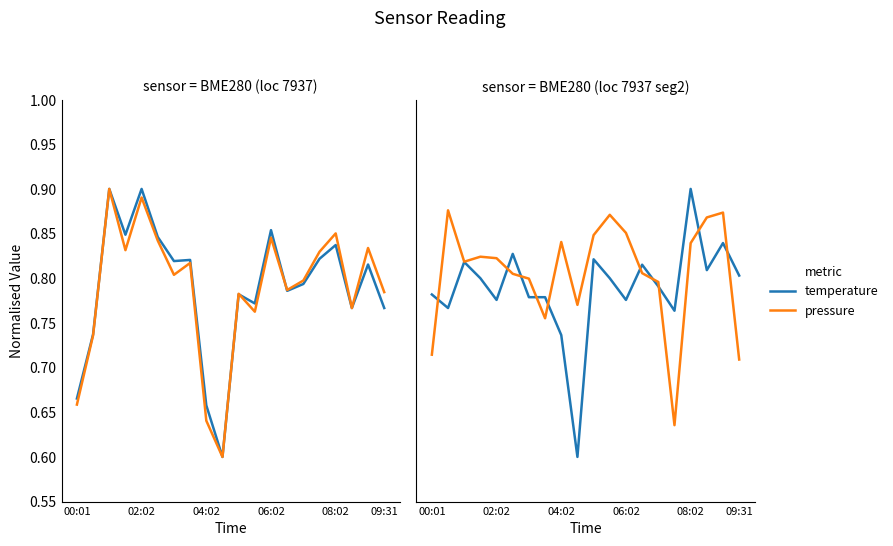

What is the difference between the highest and lowest values at 02:02?

0.1